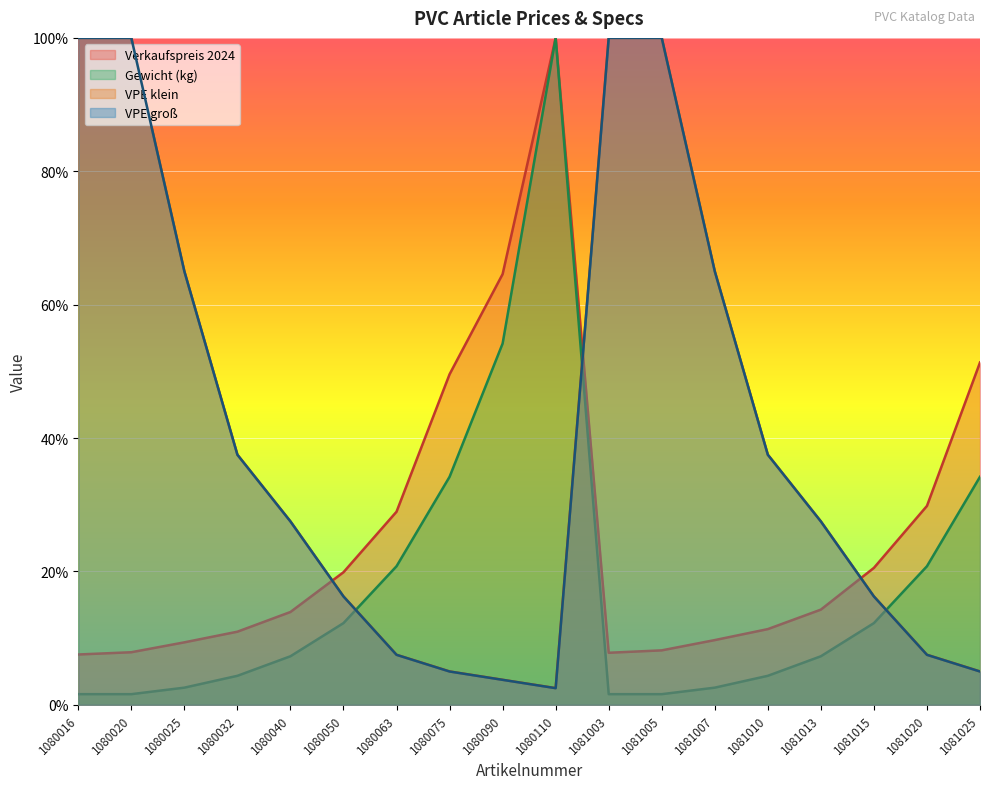

Read the VPE groß value at 1080040.

0.3